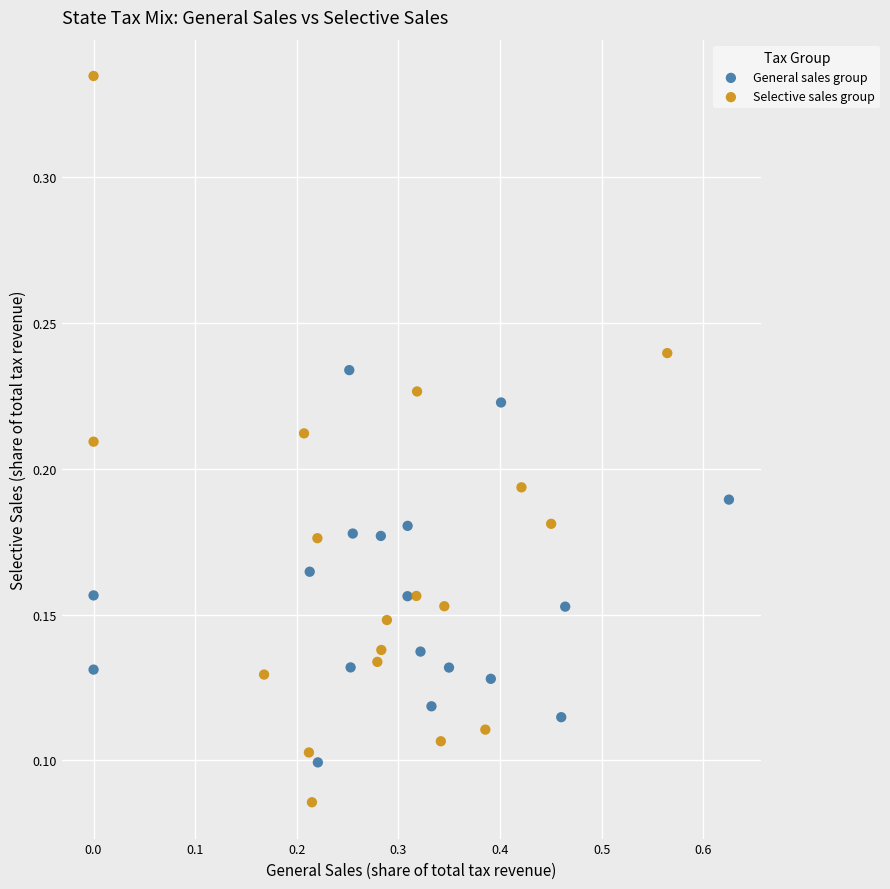

What are all the series names shown in the legend?

General sales group, Selective sales group